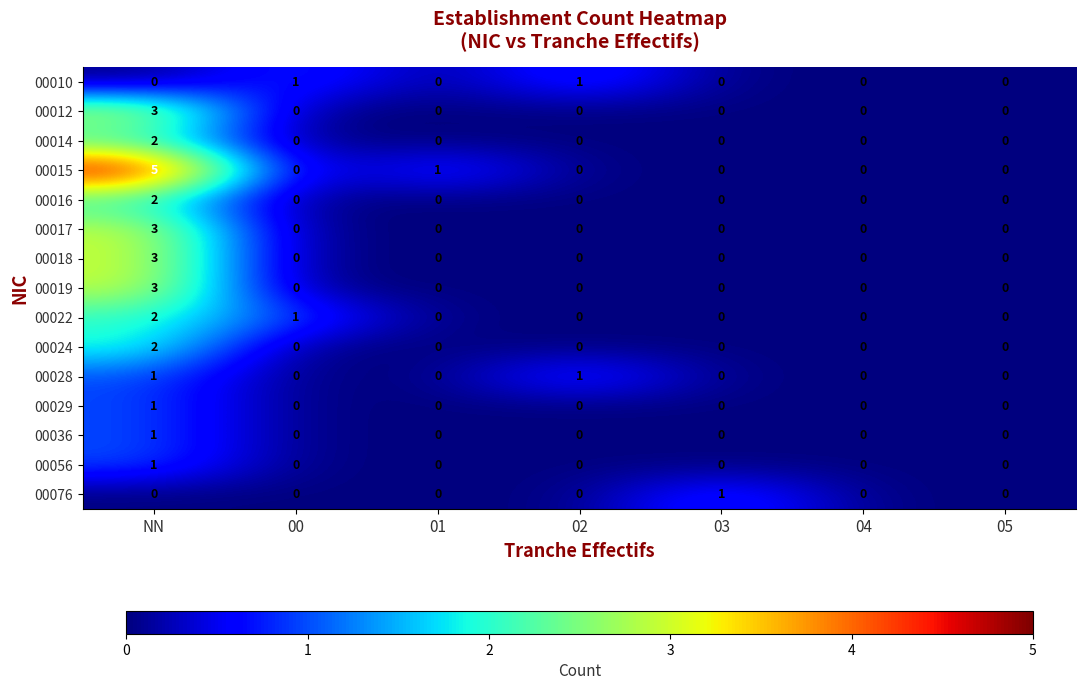

Which series has the largest total across all categories?

00015